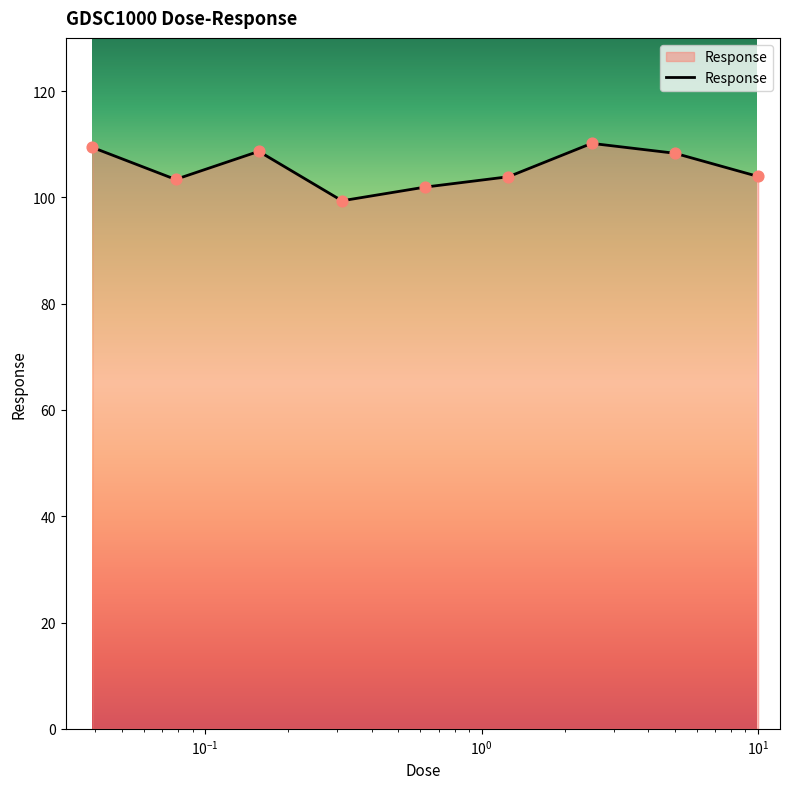

What is the maximum value shown in the chart?

110.2